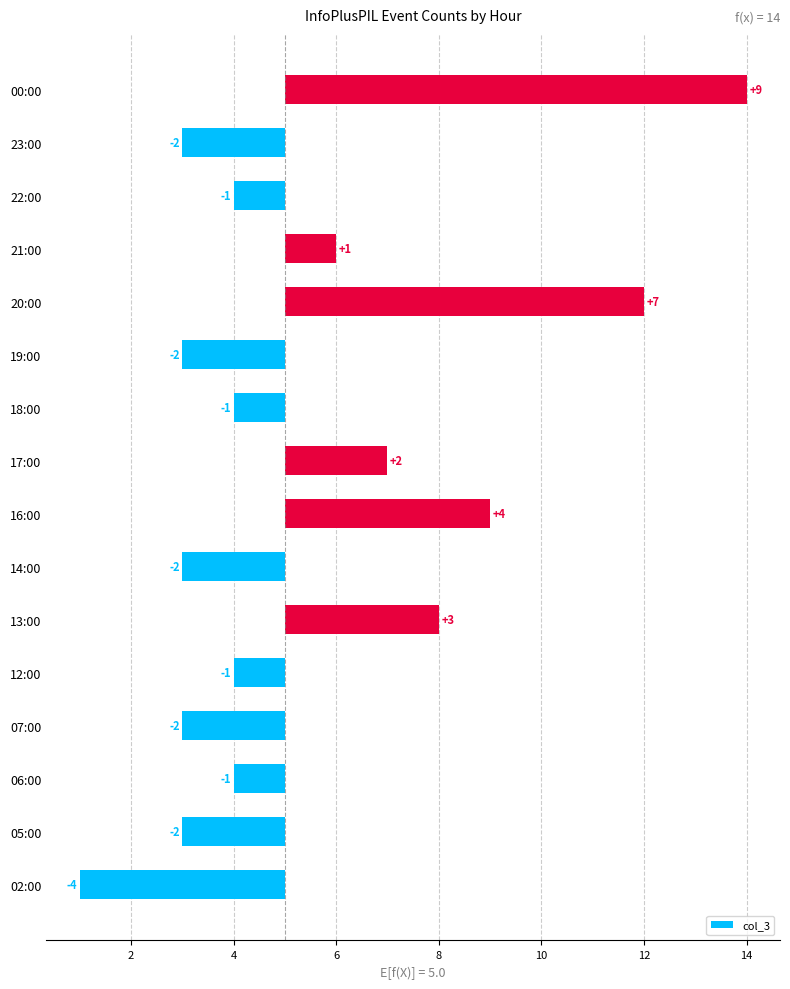

Reading right to left, transcribe all the data shown in this chart.

9	-2	-1	1	7	-2	-1	2	4	-2	3	-1	-2	-1	-2	-4